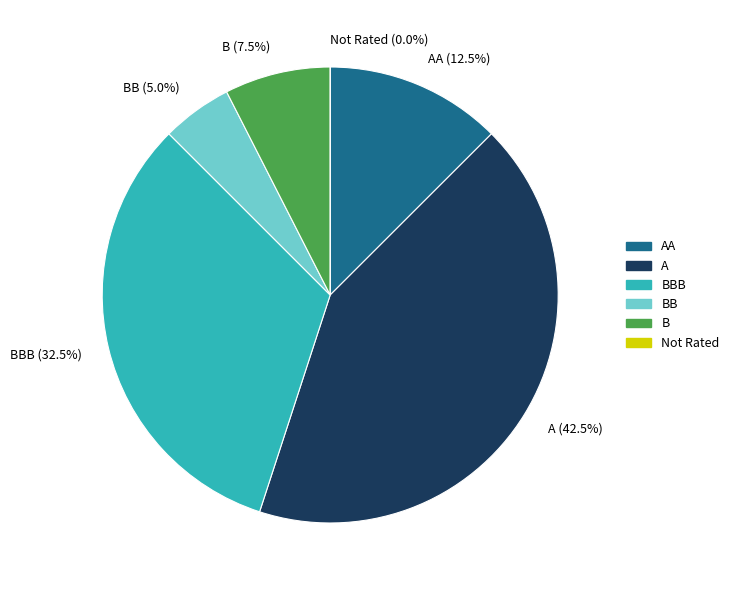

True or false: 18 accounts for 8% of the total.

False